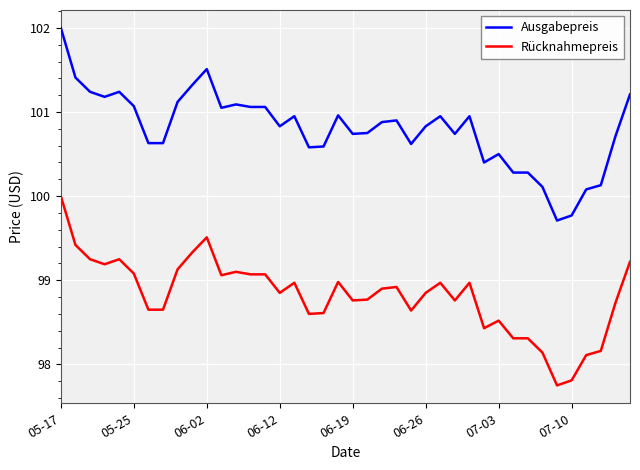

Which series has the largest total across all categories?

Ausgabepreis